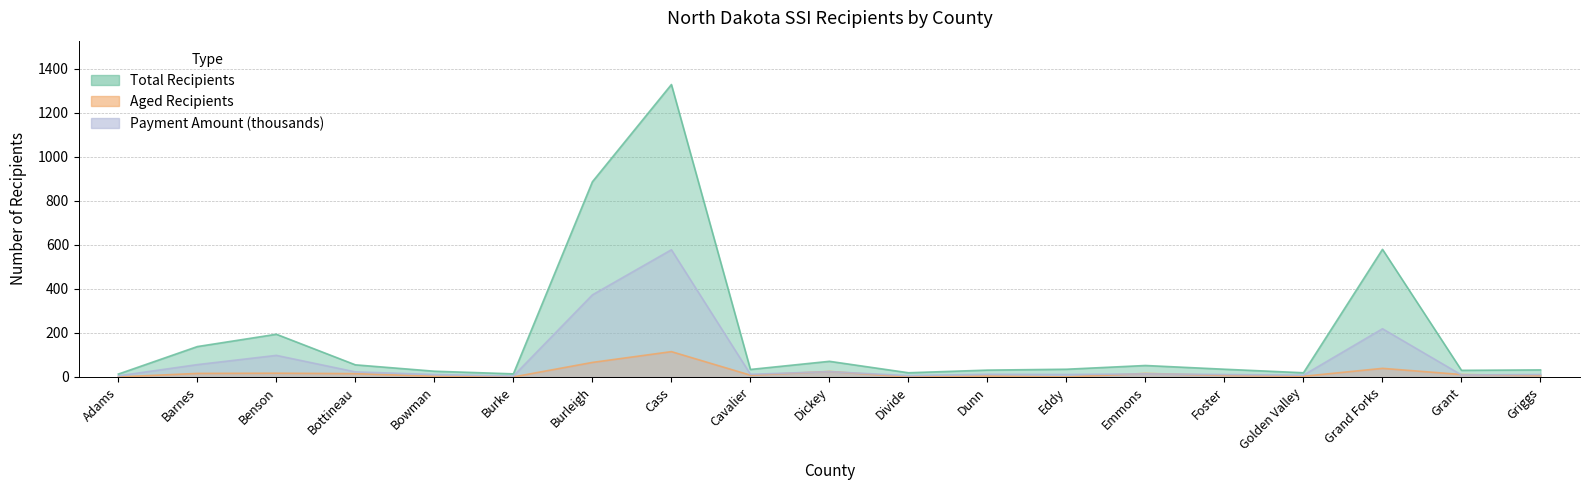

How many intersections are there between Amount and Aged?

6